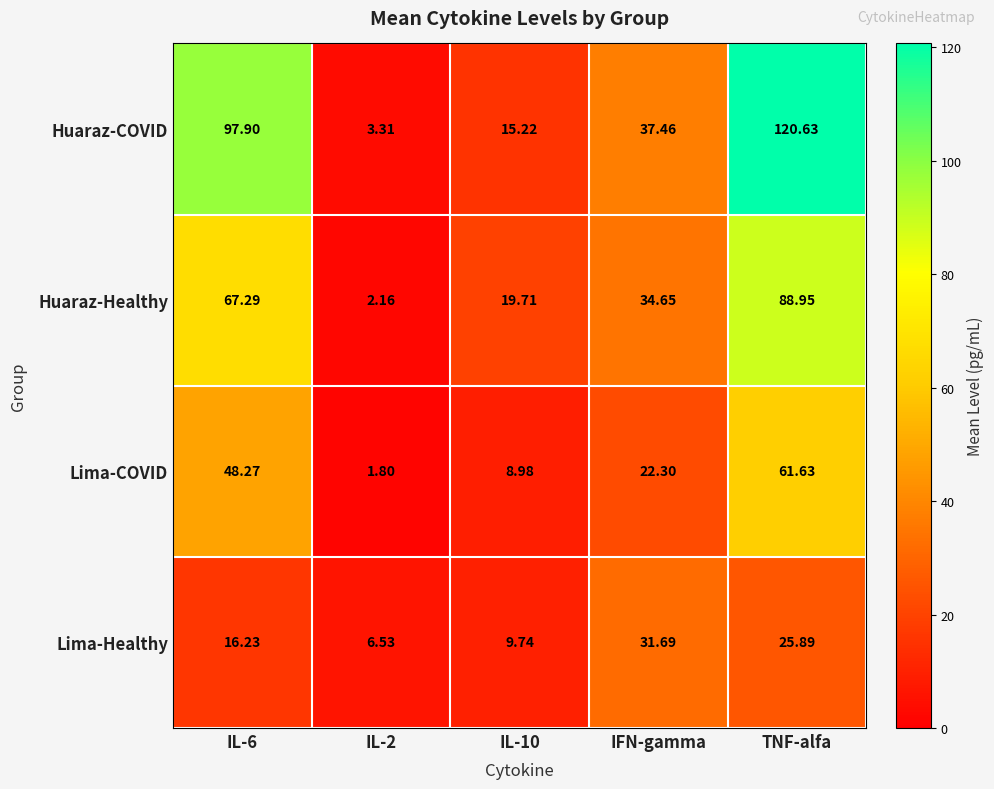

At which category is the sum across all series the highest?

TNF-alfa